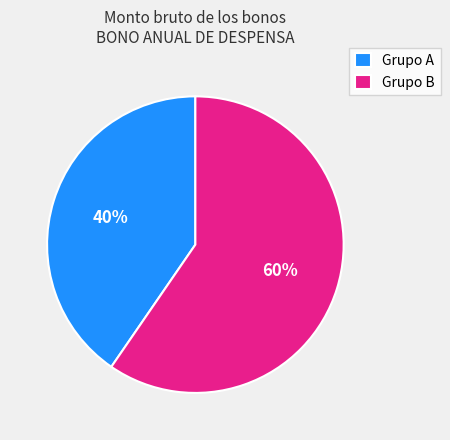

Which has a higher value, Grupo B or Grupo A?

Grupo B